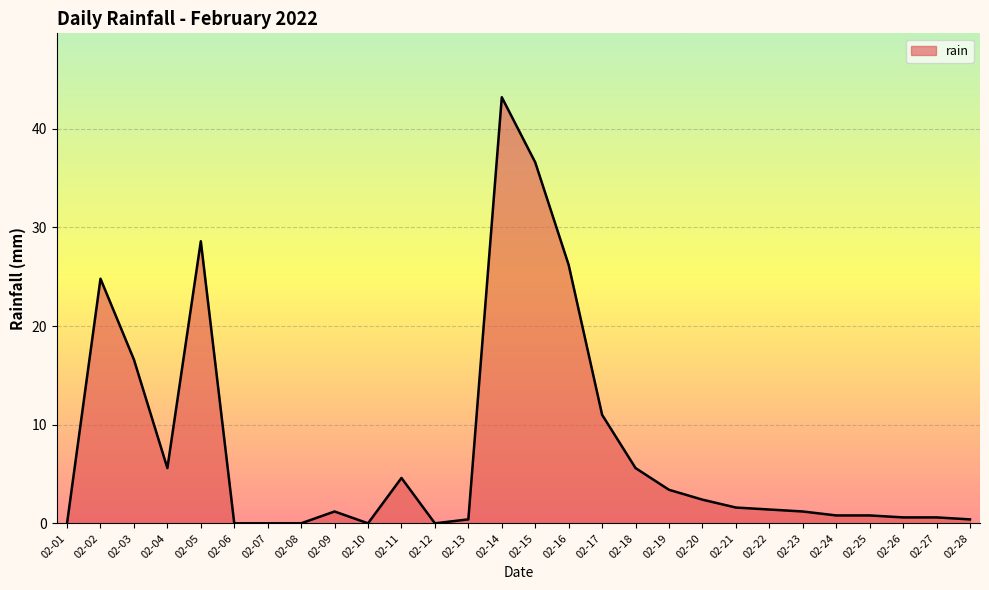

Which category has the highest value across all series?

02-14